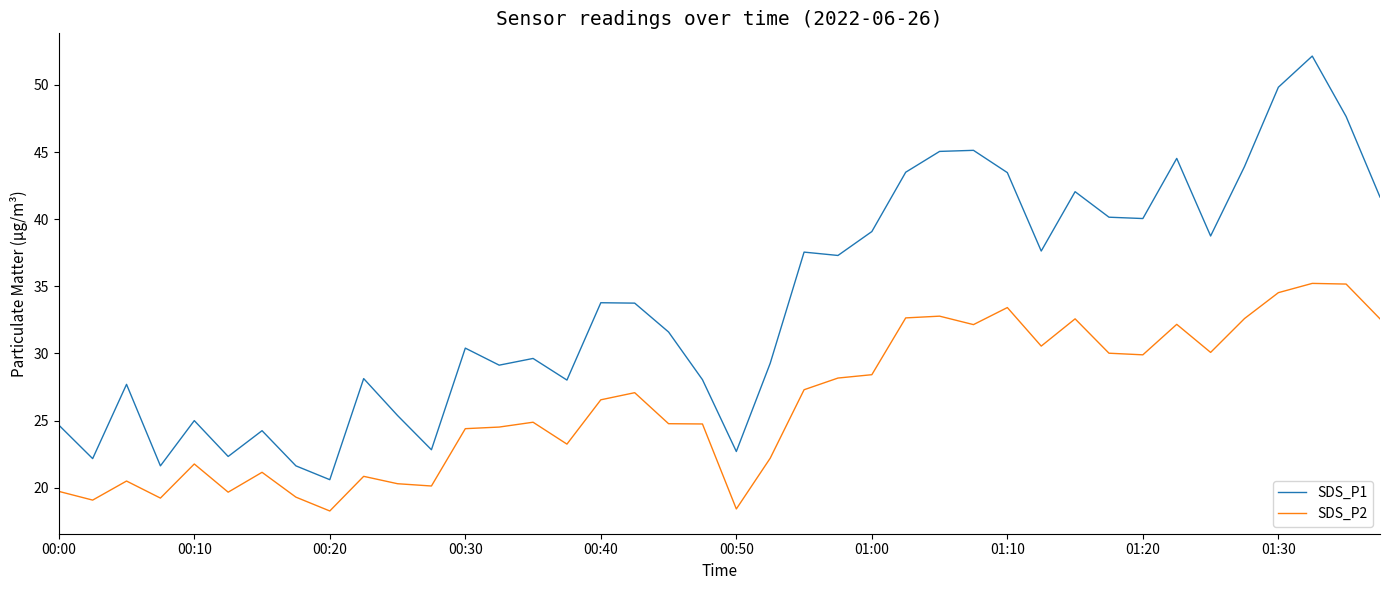

How many lines are shown in the chart?

2